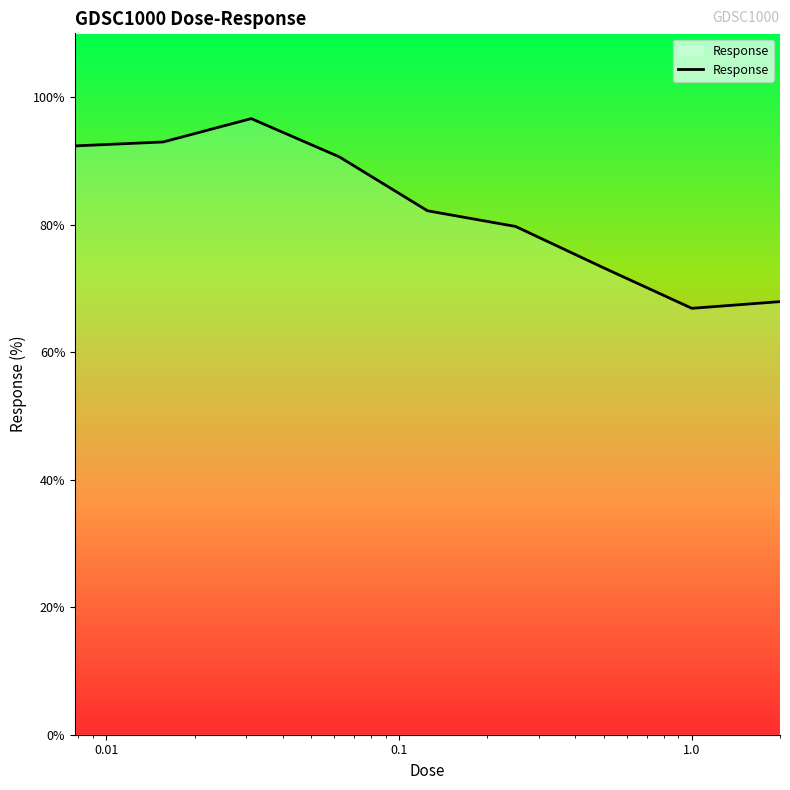

What is the difference between the maximum and minimum values?

29.8